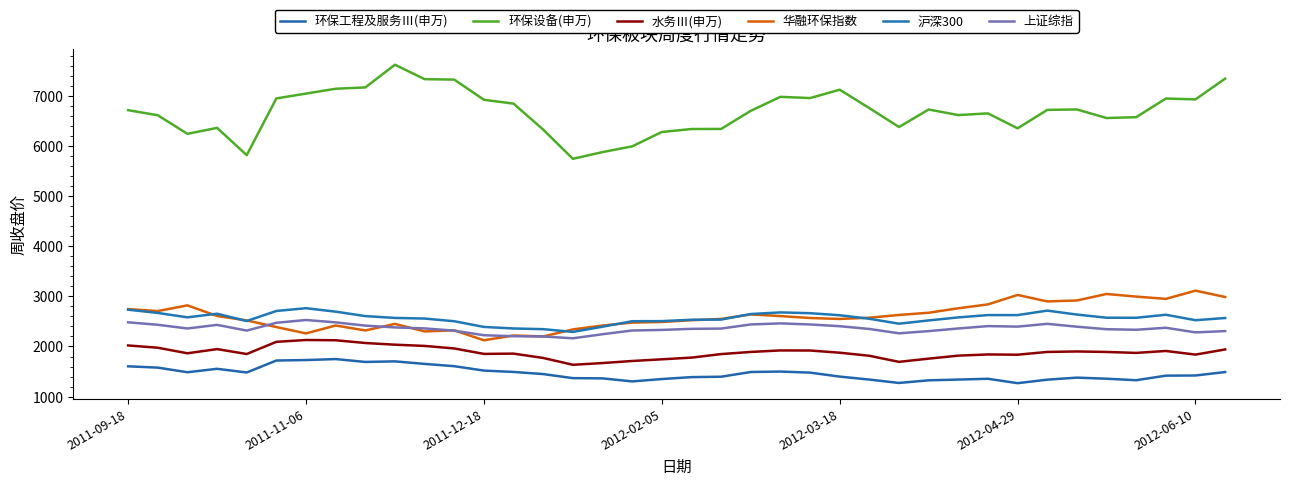

Reading right to left, what are all the values shown in this chart?

环保工程及服务Ⅲ(申万): 1489.9	1421.1	1417.7	1326.6	1356.6	1378.4	1337.6	1267.8	1355.5	1339.6	1324.7	1272.3	1339.6	1398.8	1478.5	1499.6	1490.7	1396.5	1388.5	1350.0	1302.9	1363.5	1368.3	1449.3	1491.6	1518.9	1606.5	1652.2	1702.9	1691.4	1748.6	1729.4	1719.6	1481.0	1554.3	1485.8	1578.1	1604.3
环保设备(申万): 7345.6	6931.6	6948.2	6576.6	6559.2	6730.7	6721.3	6354.0	6652.1	6618.4	6729.3	6380.1	6757.0	7124.4	6957.7	6982.5	6703.2	6341.5	6340.0	6280.6	5993.8	5879.2	5745.7	6328.6	6846.6	6923.7	7326.1	7335.0	7623.2	7170.2	7143.8	7047.4	6950.8	5818.8	6362.8	6243.8	6615.1	6716.0
水务Ⅲ(申万): 1940.9	1838.1	1910.4	1871.7	1890.7	1900.5	1891.1	1835.9	1841.0	1817.1	1757.4	1693.2	1814.4	1875.8	1919.6	1921.2	1891.1	1848.1	1777.7	1744.0	1710.4	1669.2	1634.6	1770.8	1857.5	1851.7	1960.4	2011.2	2035.7	2069.3	2124.2	2129.3	2092.8	1849.4	1947.8	1864.2	1975.3	2020.2
华融环保指数: 2987.6	3113.8	2949.9	2995.6	3047.9	2917.9	2899.2	3028.5	2840.0	2762.6	2673.3	2629.1	2574.2	2549.5	2568.2	2607.0	2639.5	2549.7	2523.8	2489.1	2476.8	2418.0	2340.8	2199.8	2219.3	2123.8	2322.4	2300.3	2450.8	2319.7	2418.6	2260.9	2387.8	2520.2	2608.4	2820.5	2706.7	2746.4
沪深300: 2568.1	2524.3	2633.0	2573.1	2574.0	2636.9	2715.9	2626.2	2626.8	2580.5	2519.8	2454.9	2552.9	2623.5	2664.3	2679.9	2648.0	2537.1	2533.6	2506.1	2504.1	2394.3	2290.6	2345.7	2359.2	2390.1	2503.5	2557.3	2570.0	2606.5	2695.0	2763.7	2709.0	2507.9	2653.8	2581.4	2669.5	2734.0
上证综指: 2306.8	2281.4	2373.4	2333.6	2344.5	2395.0	2452.0	2396.3	2406.9	2359.2	2306.6	2262.8	2349.5	2404.7	2439.5	2460.7	2439.6	2357.2	2352.0	2330.4	2319.1	2244.6	2163.4	2199.4	2204.8	2224.8	2315.3	2360.7	2380.2	2416.6	2481.1	2528.3	2473.4	2317.3	2431.4	2359.2	2433.2	2482.3